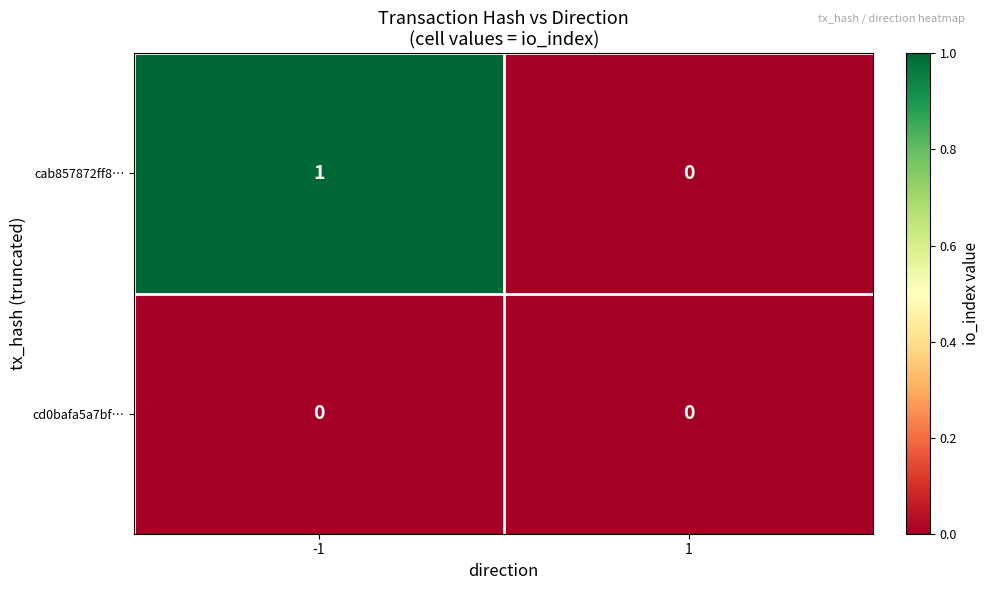

Which series has the largest total across all categories?

cab857872ff8…